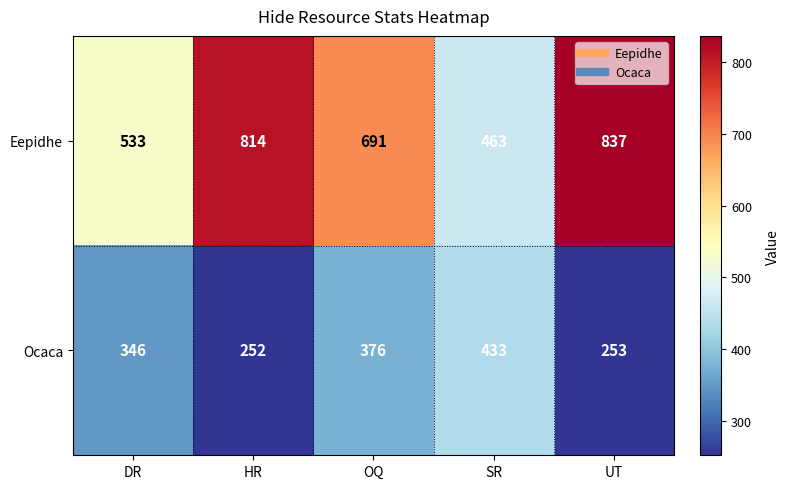

Which label corresponds to the largest value in the chart?

UT